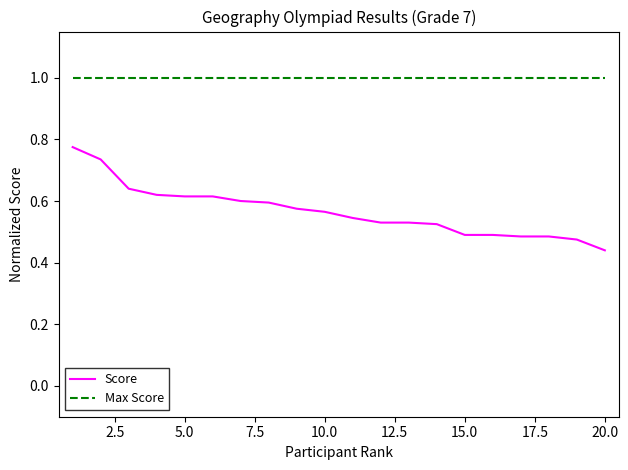

List the series in order of their overall mean, lowest first.

Score, Max Score